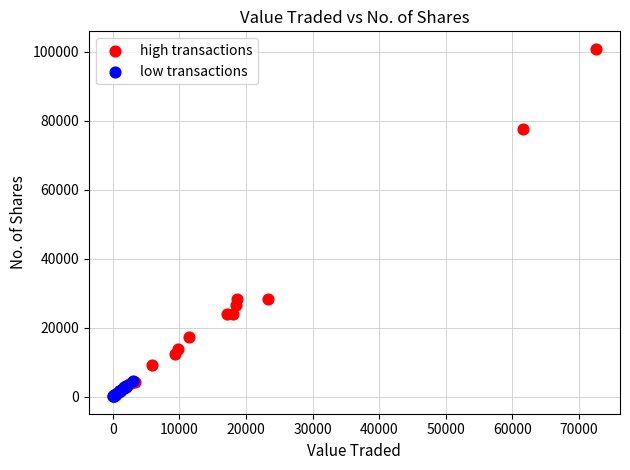

Which series has the largest Y range (max minus min)?

high transactions